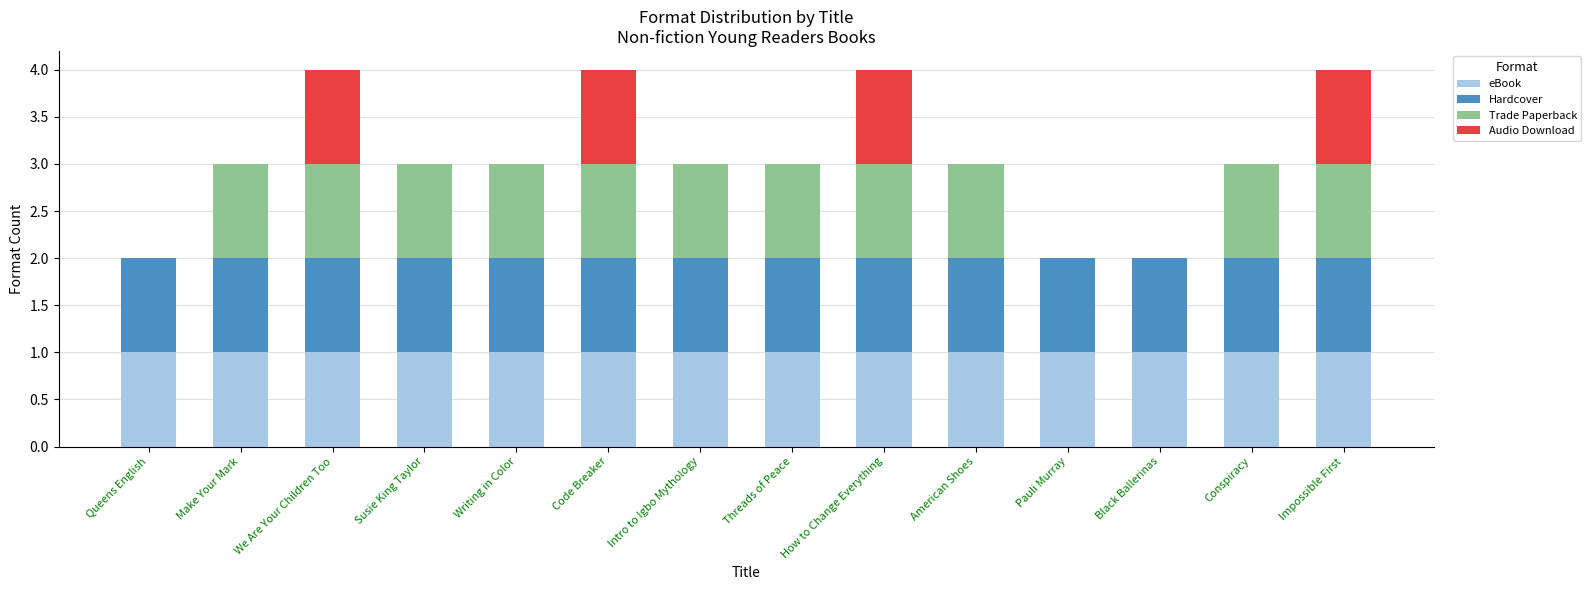

True or false: eBook has a value of 2 at Susie King Taylor.

False